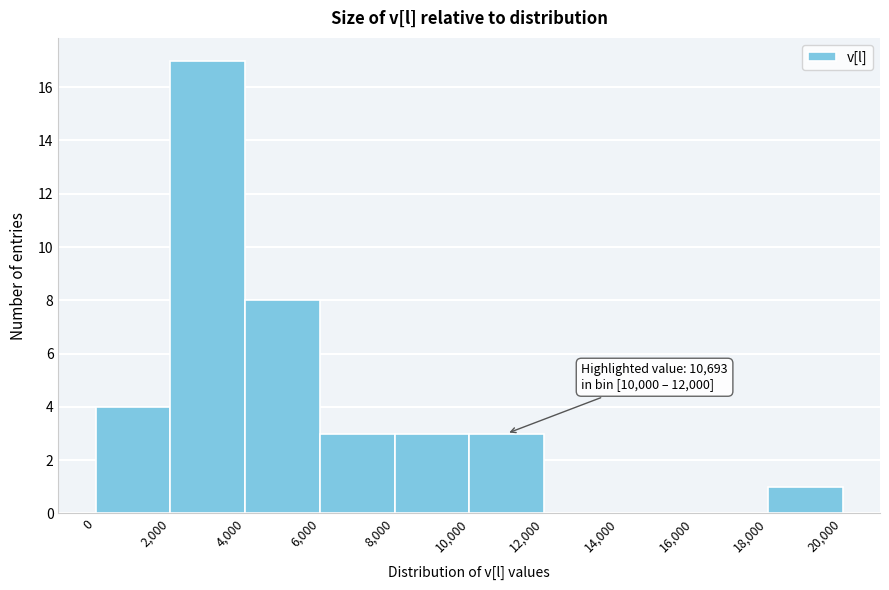

Over which range of the x-axis is the bar tallest?

2,000 to 4,000